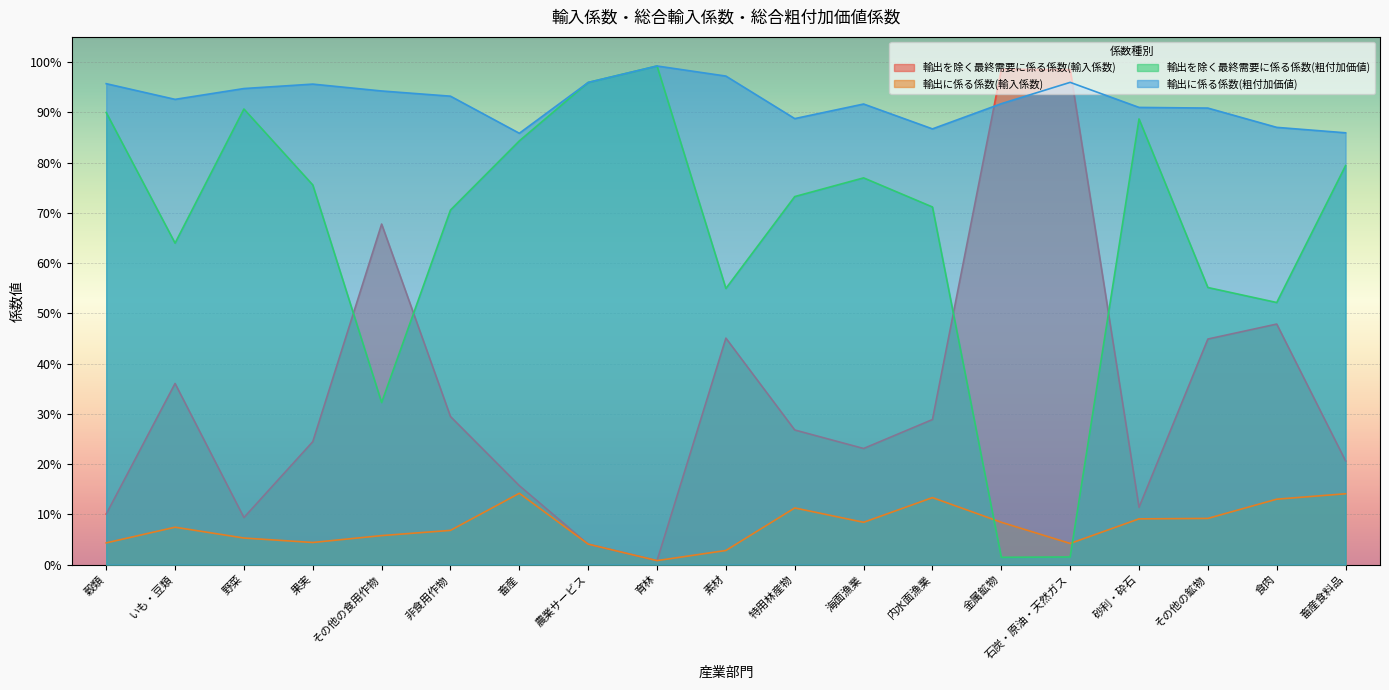

Where is 輸出を除く最終需要に係る係数(粗付加価値) nearest to the value 0?

金属鉱物